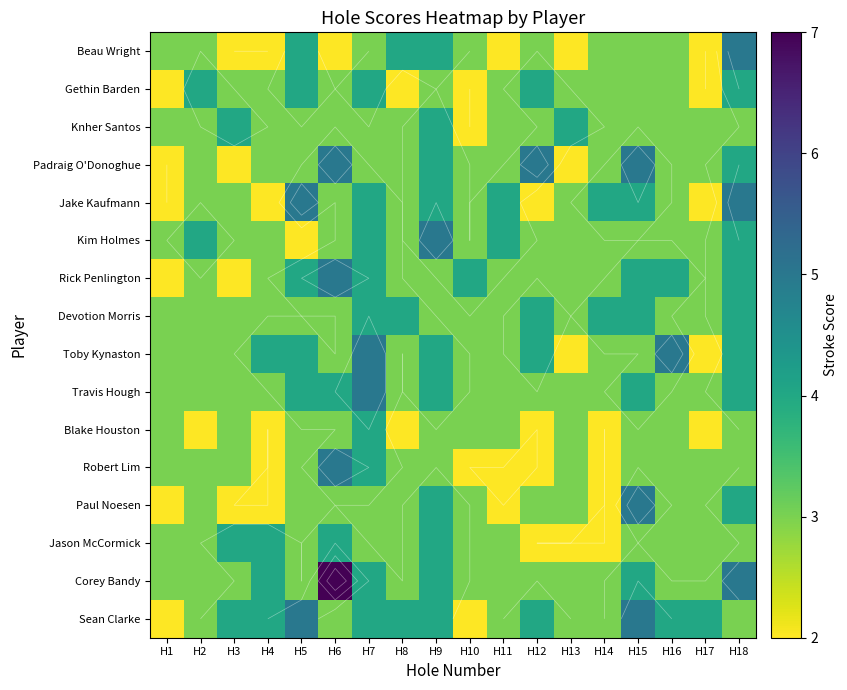

Is it true that Paul Noesen equals 2 at H11?

True